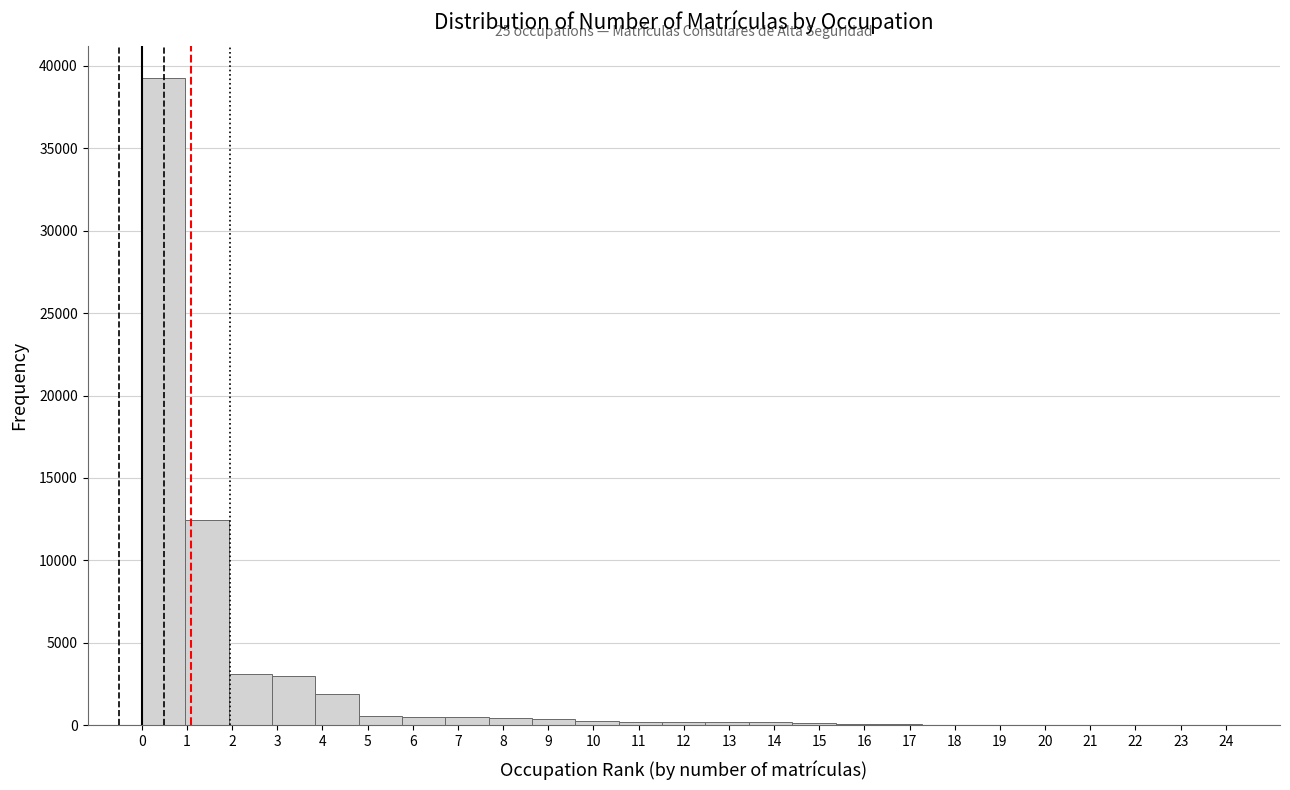

Over which range of the x-axis is the bar tallest?

0.00 to 0.96